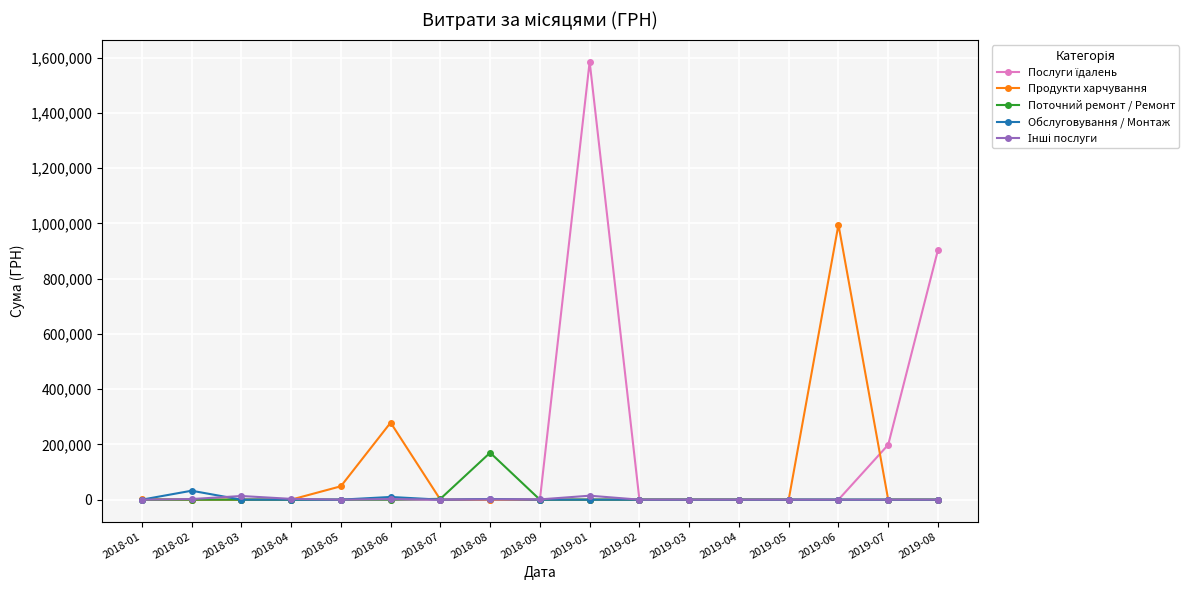

The Продукти харчування series shows -367981.1 at 2018-02. True or false?

False